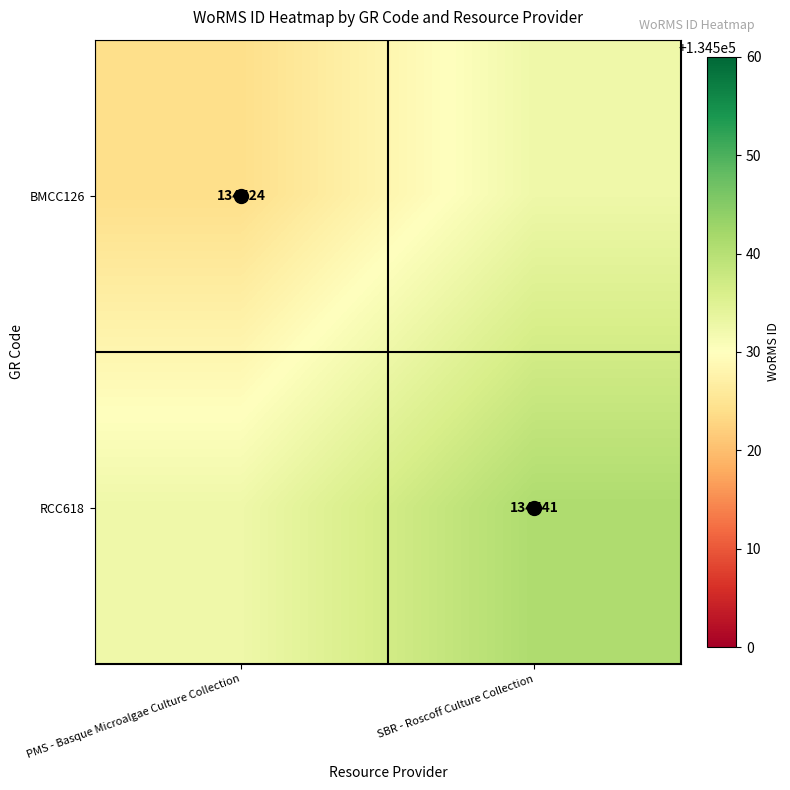

What is the difference between the RCC618 values at SBR - Roscoff Culture Collection and PMS - Basque Microalgae Culture Collection?

8.5